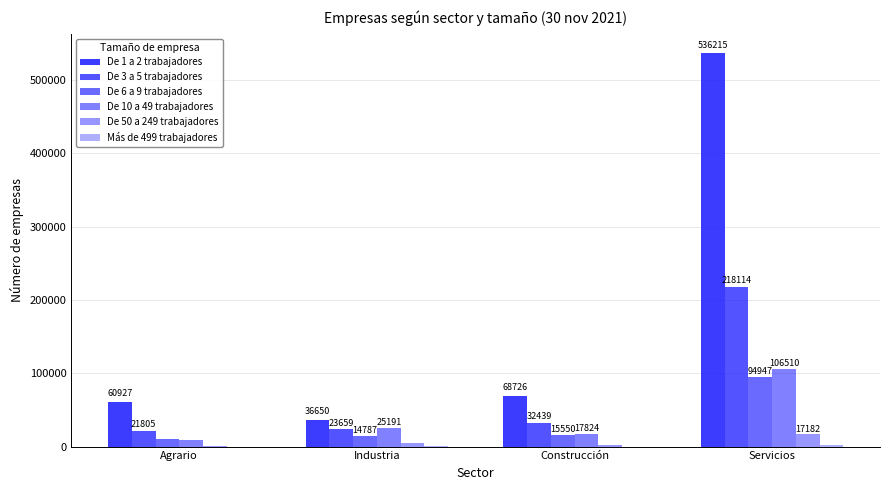

Which series changed the most between Construcción and Servicios?

De 1 a 2 trabajadores